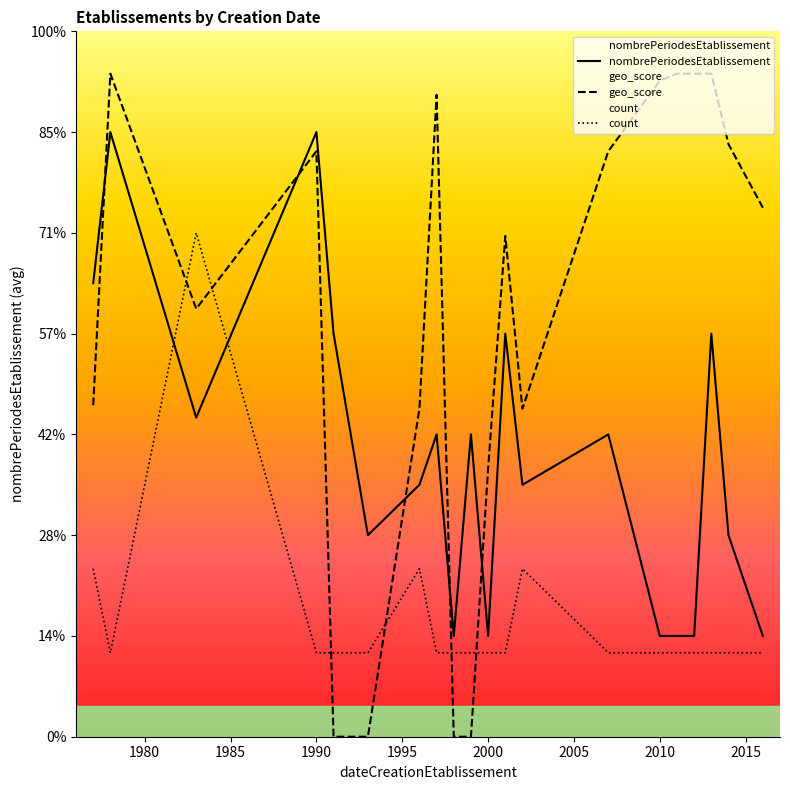

The value of count at 12 is 2.9. True or false?

False